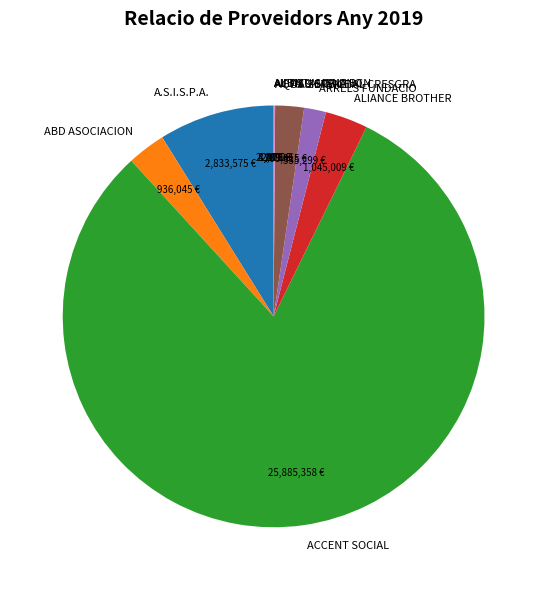

Do ACCENT SOCIAL and ABD ASOCIACION together represent more than half of the pie?

Yes